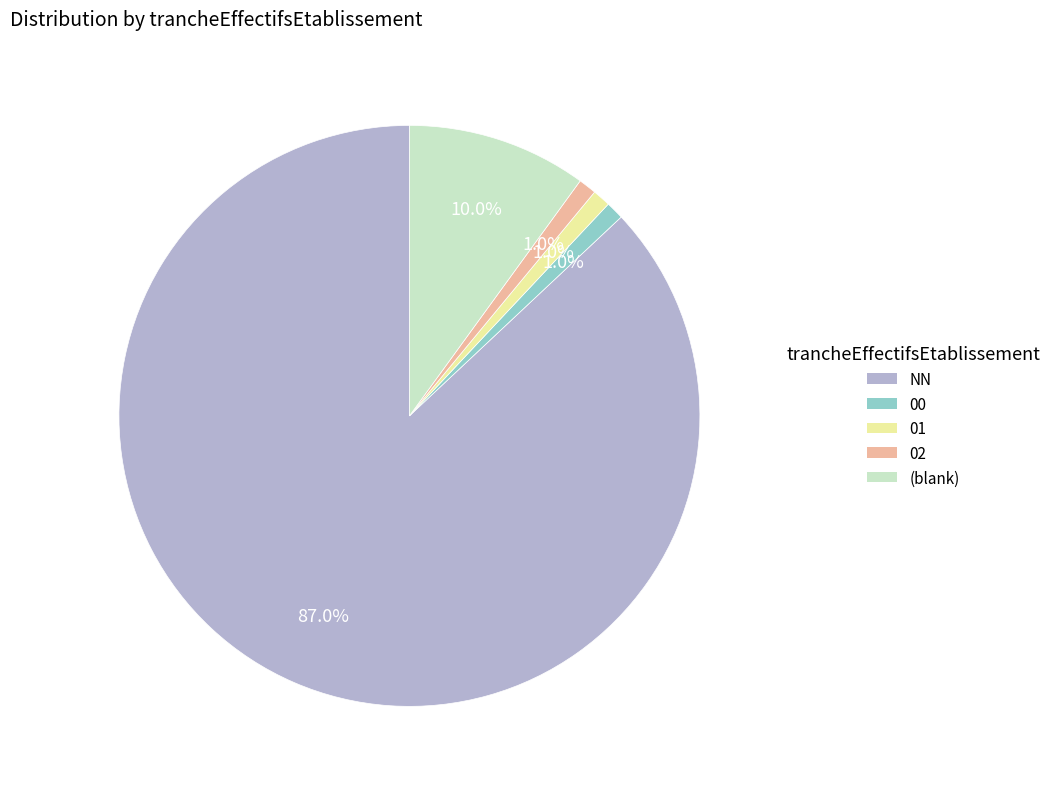

What percentage do 00 and 01 together represent?

2.0%